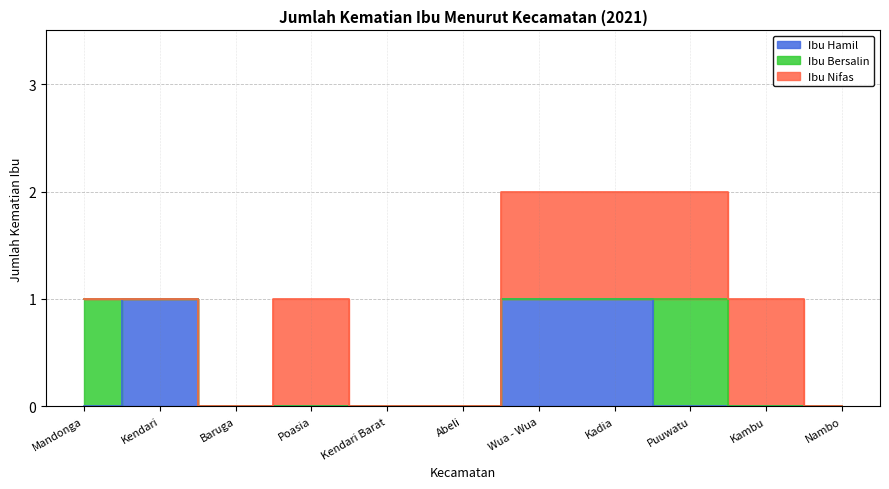

Count the Ibu Hamil values in the range 0 to 1.

11